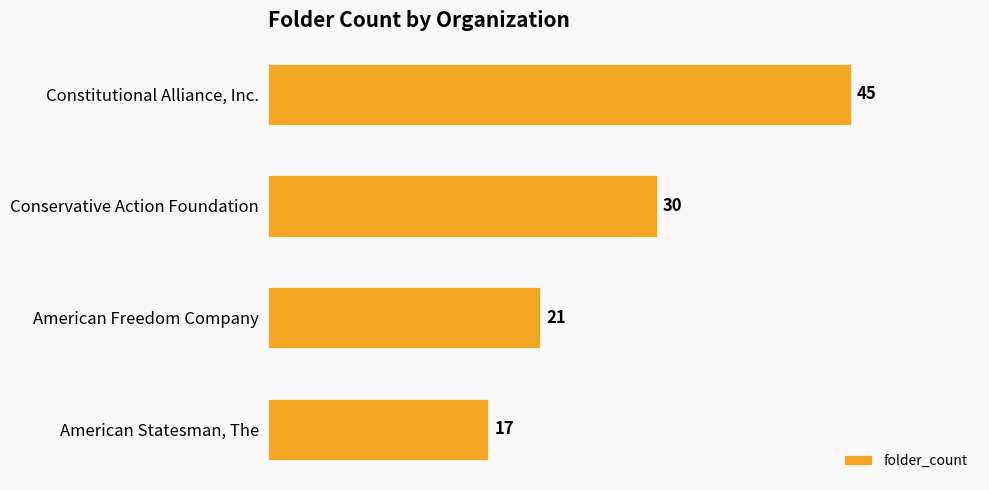

Which category has the lowest value across all series?

American Statesman, The